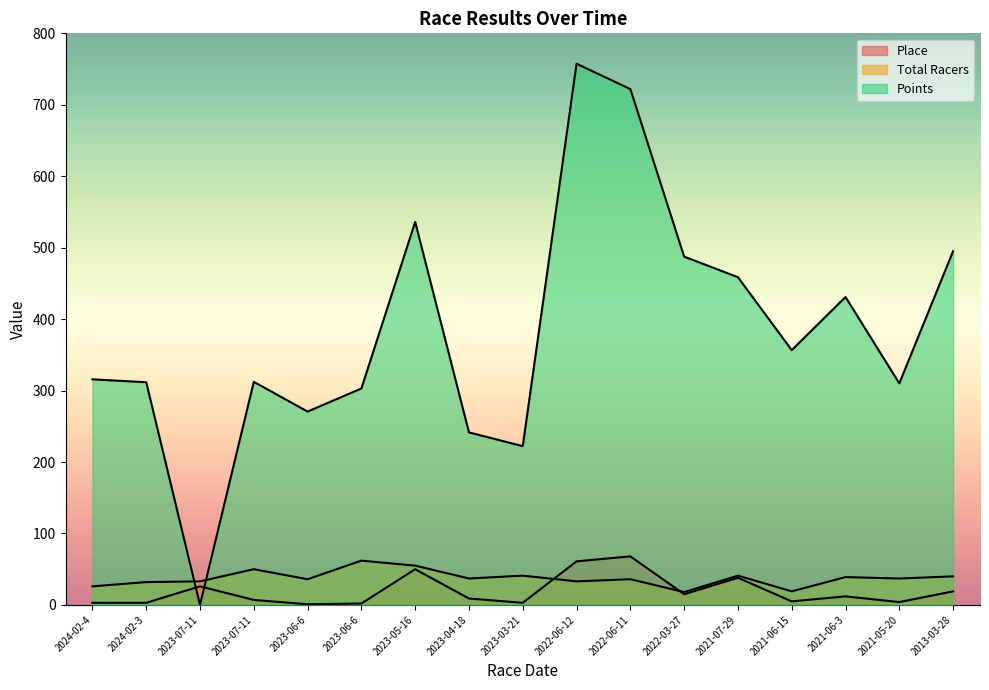

At which category does Points reach its first local valley?

2023-07-11